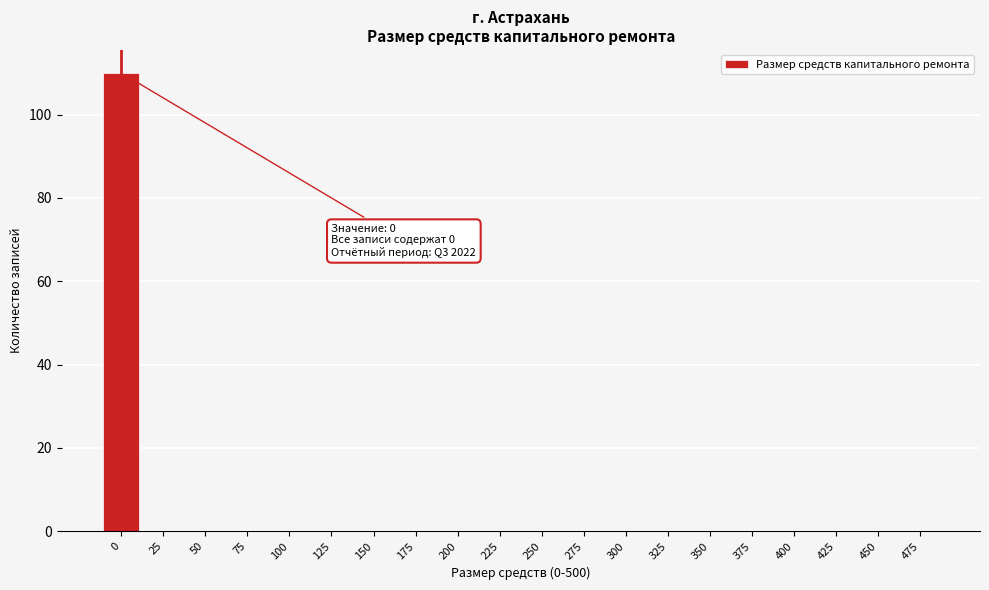

Reading right to left, transcribe all the data shown in this chart.

475=0	450=0	425=0	400=0	375=0	350=0	325=0	300=0	275=0	250=0	225=0	200=0	175=0	150=0	125=0	100=0	75=0	50=0	25=0	0=110